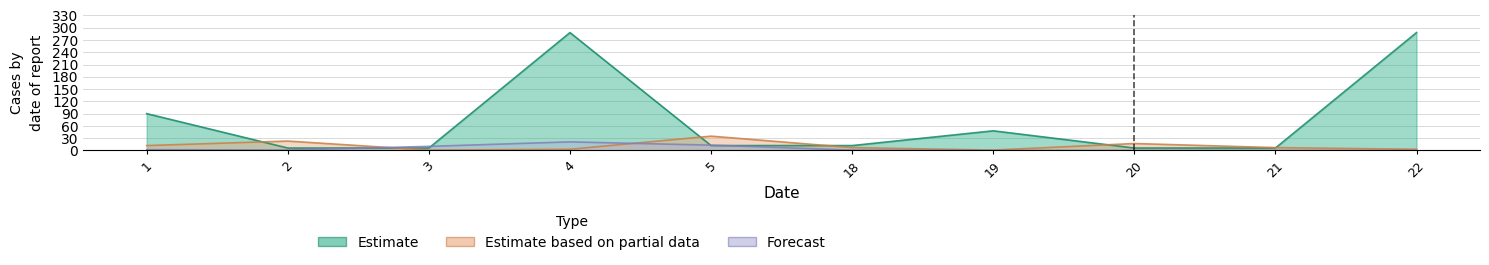

What are all the series names shown in the legend?

Estimate, Estimate based on partial data, Forecast